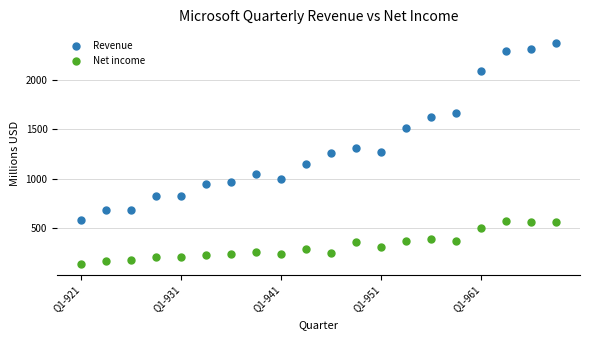

What are all the series names shown in the legend?

Revenue, Net income